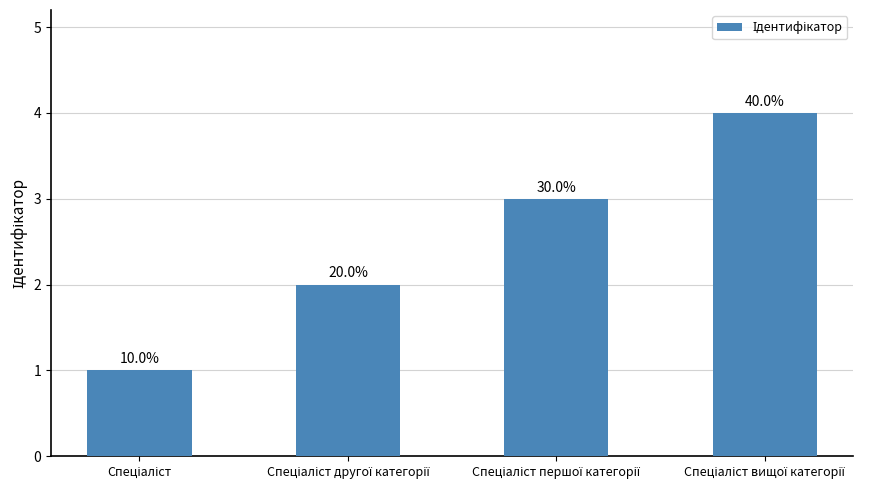

What is the label of the 2nd bar from the right?

Спеціаліст першої категорії